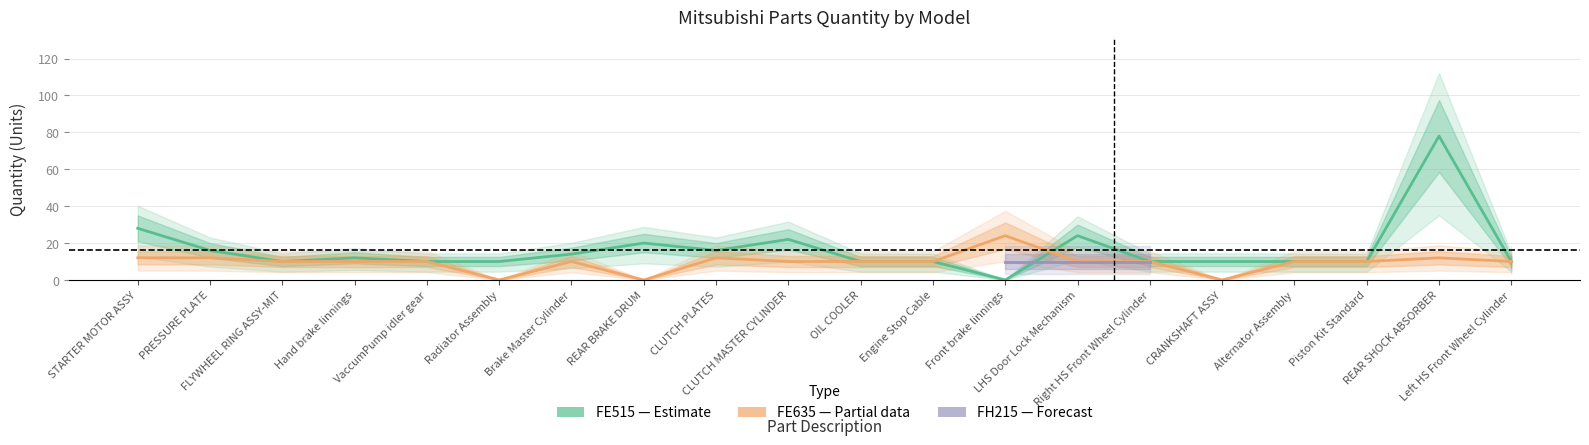

Where does the FE515 (Estimate) series first go above 10?

STARTER MOTOR ASSY